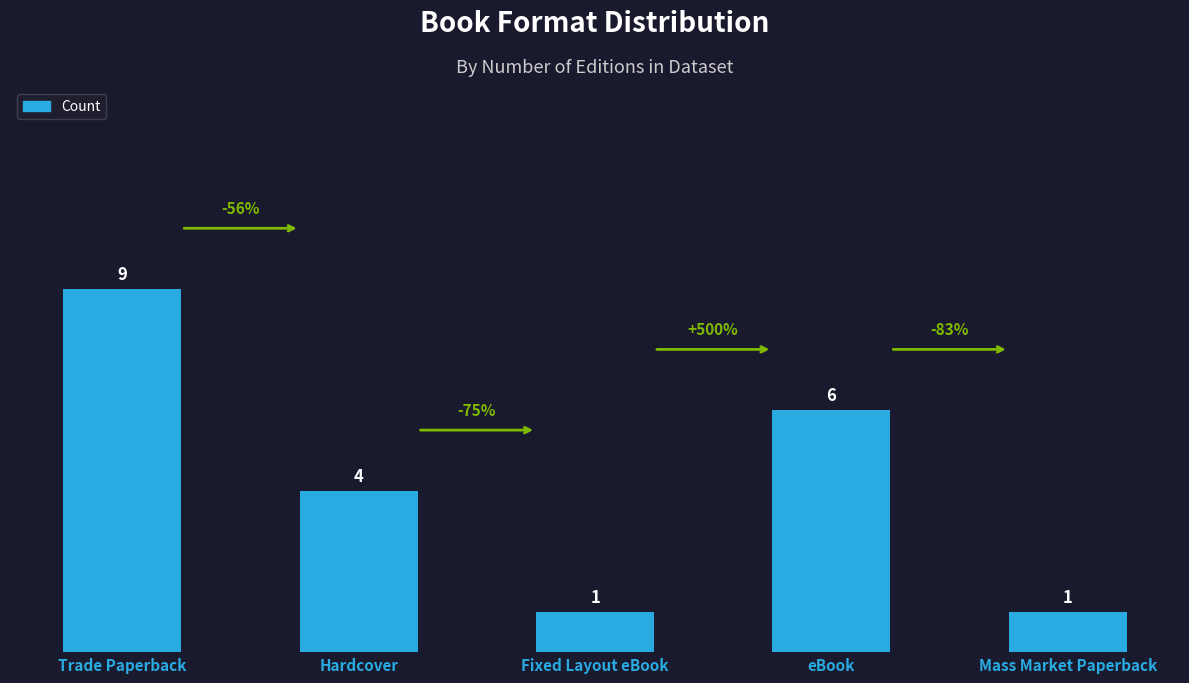

What is the sum of all values?

21